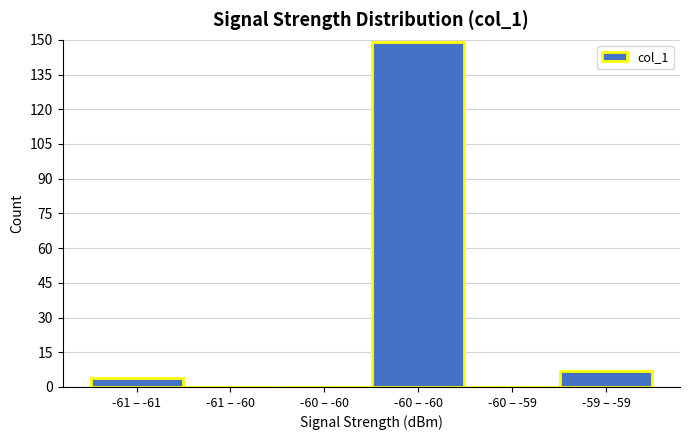

Are the bars horizontal?

No